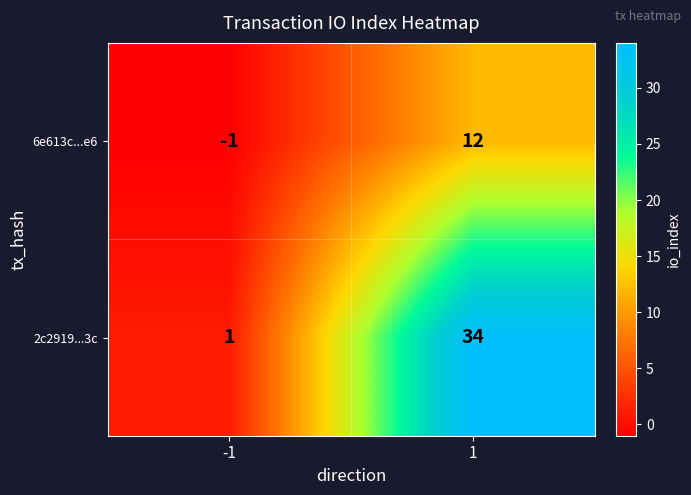

Which series has the widest spread of values?

2c2919...3c